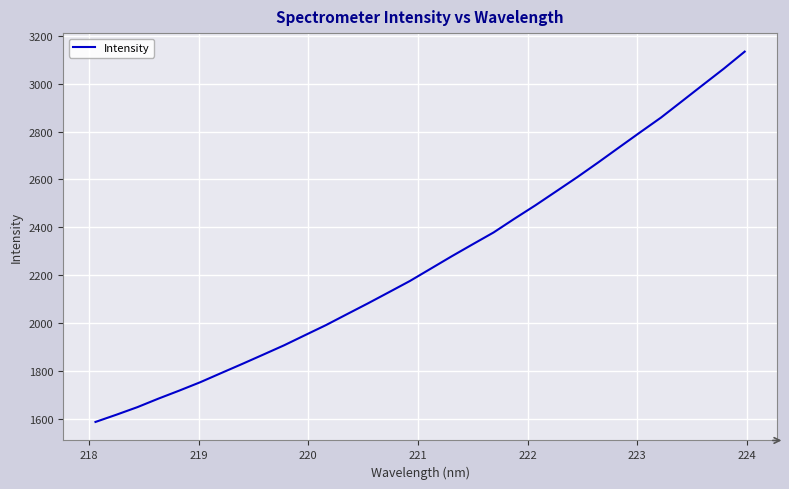

What is the maximum value shown in the chart?

3134.3